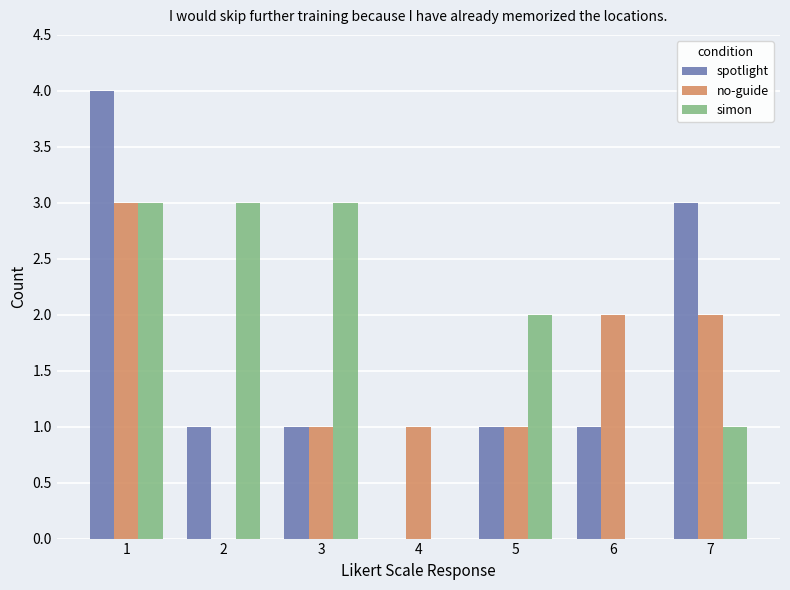

What is the sum of all simon values?

12